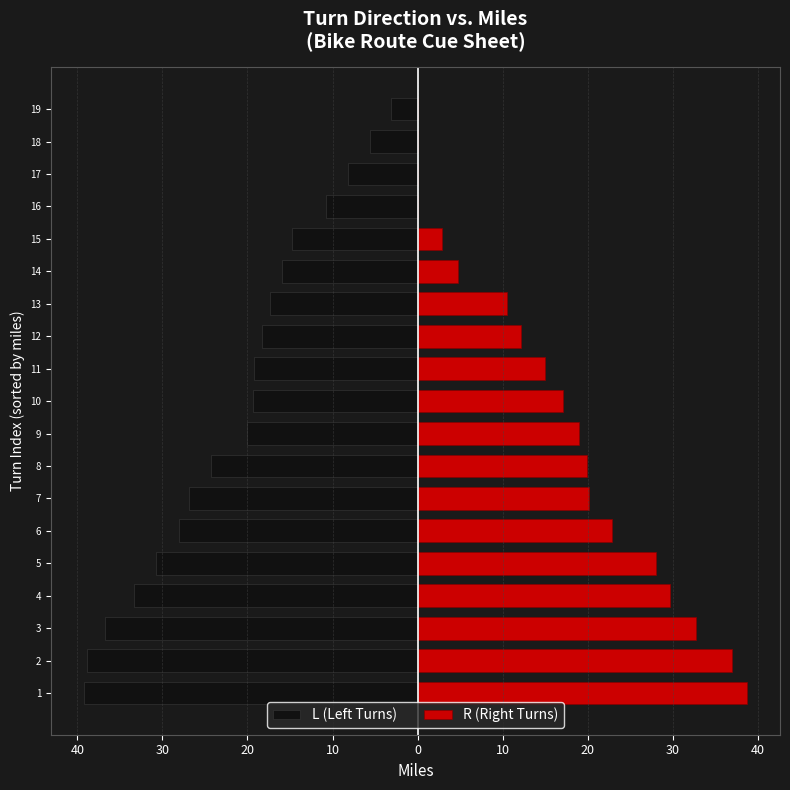

Between 17 and 16, which is larger?

17